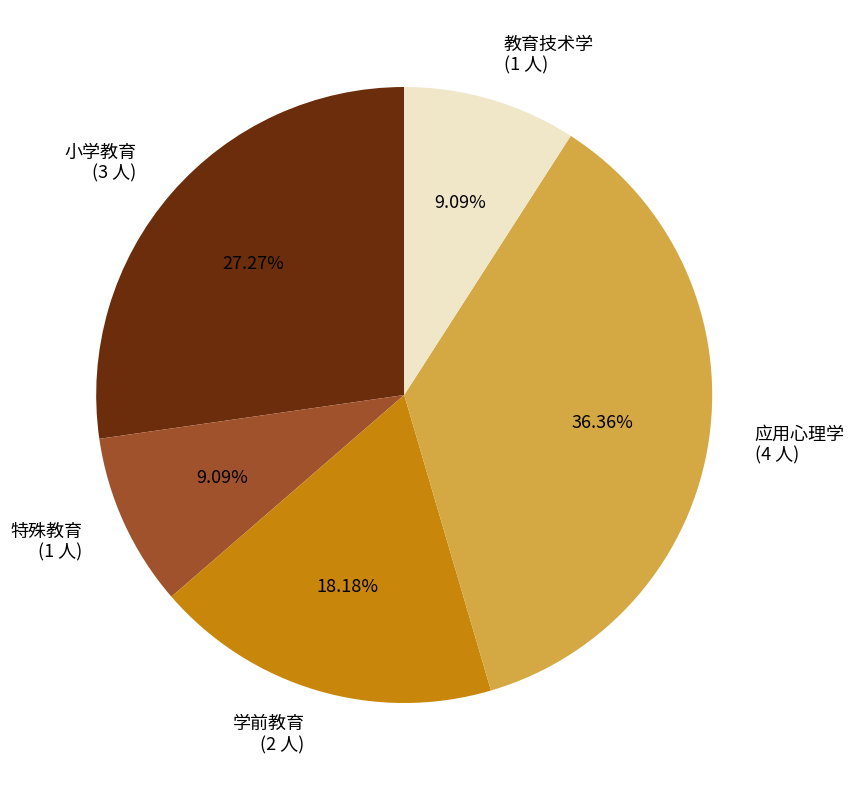

Count the number of slices in the pie.

5